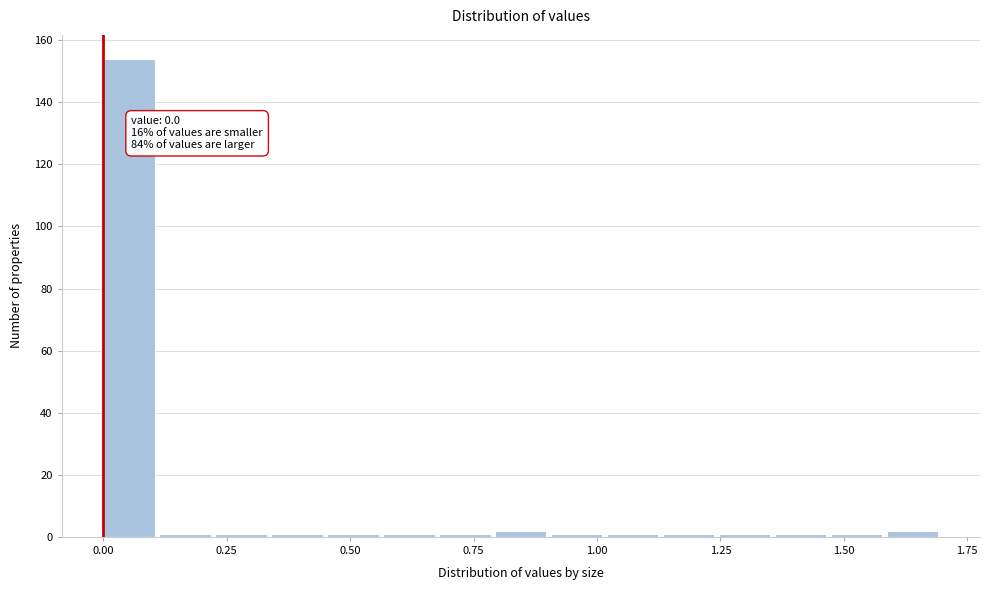

Around what value on the x-axis is the tallest bar? Give the approximate position of its centre, as read against the axis.

0.05